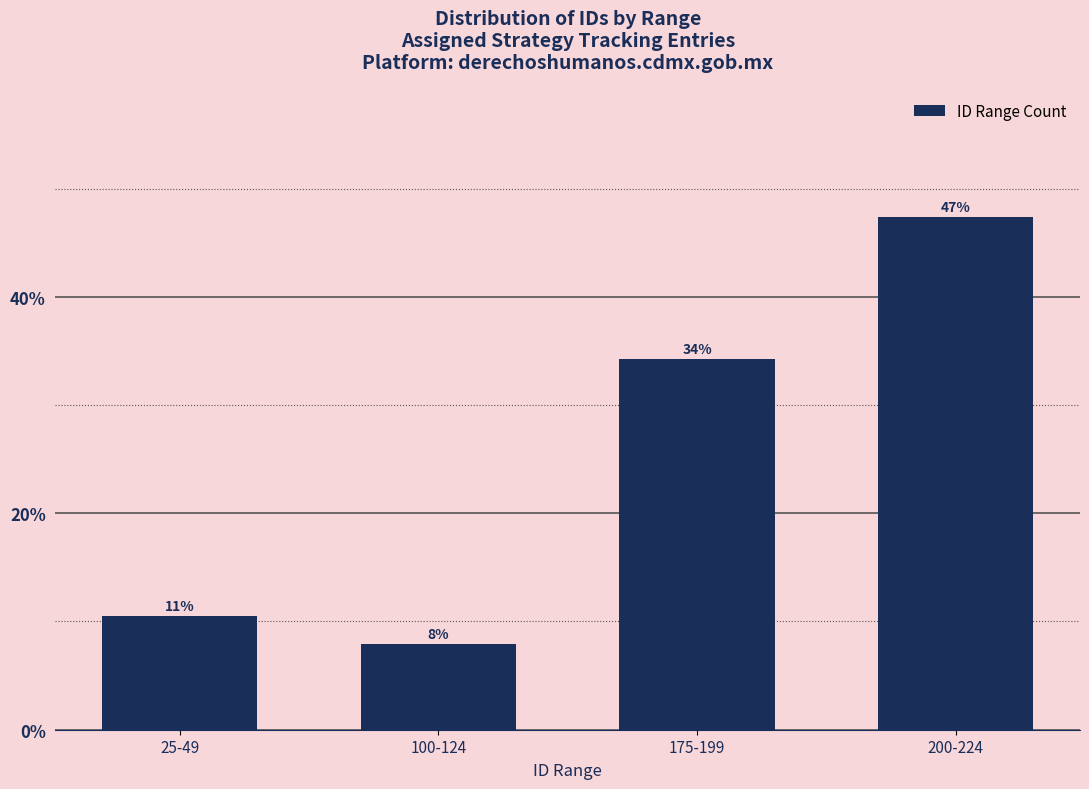

At which category does the chart reach its minimum across all series?

100-124